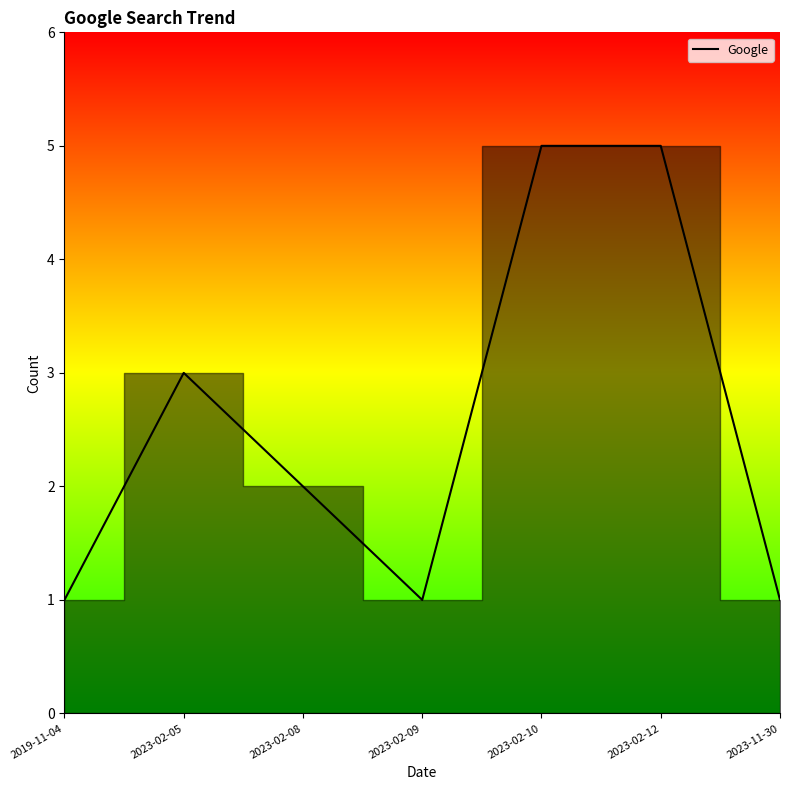

What is the sum of the values at 2023-02-12 and 2023-02-05?

8